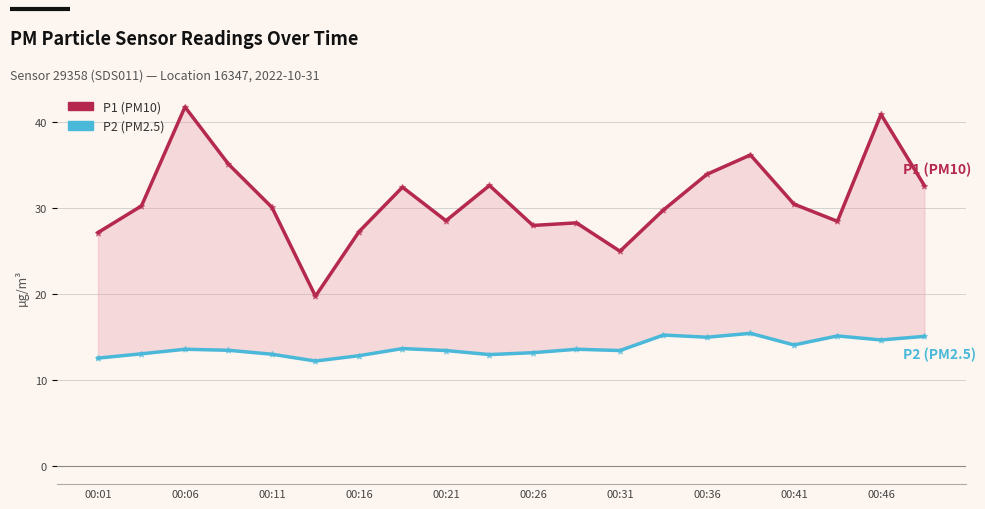

What are all the series names shown in the legend?

P1 (PM10), P2 (PM2.5)